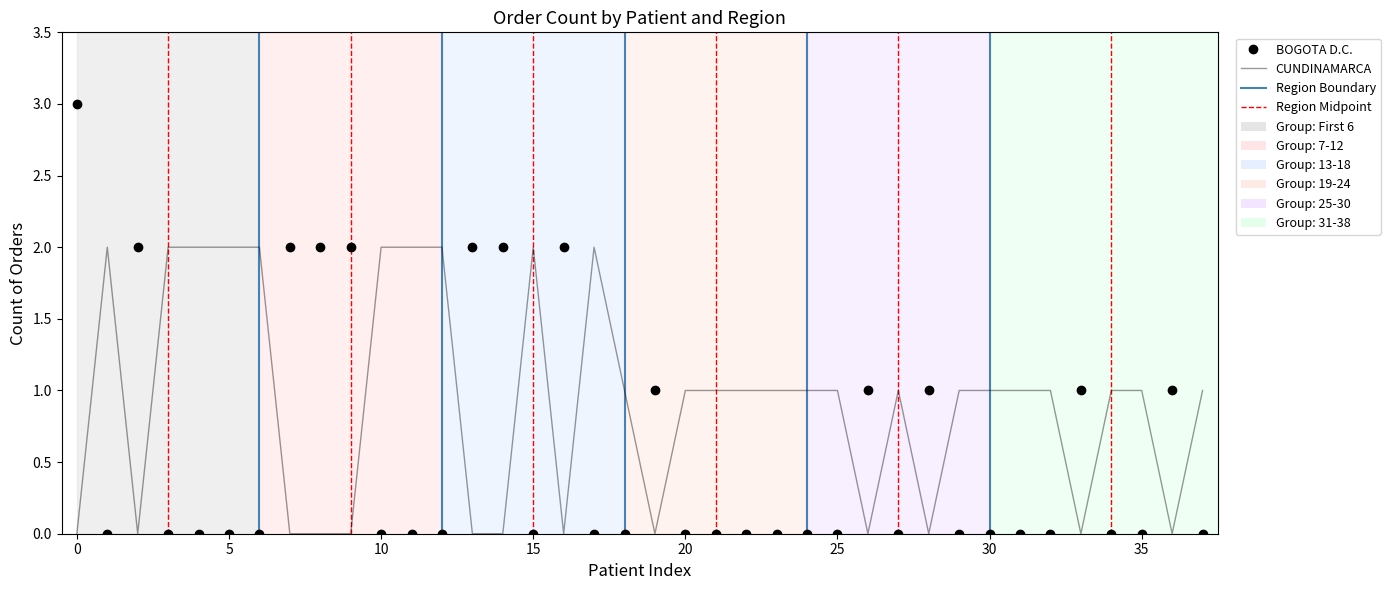

Count the BOGOTA D.C. values in the range 0 to 1.

30